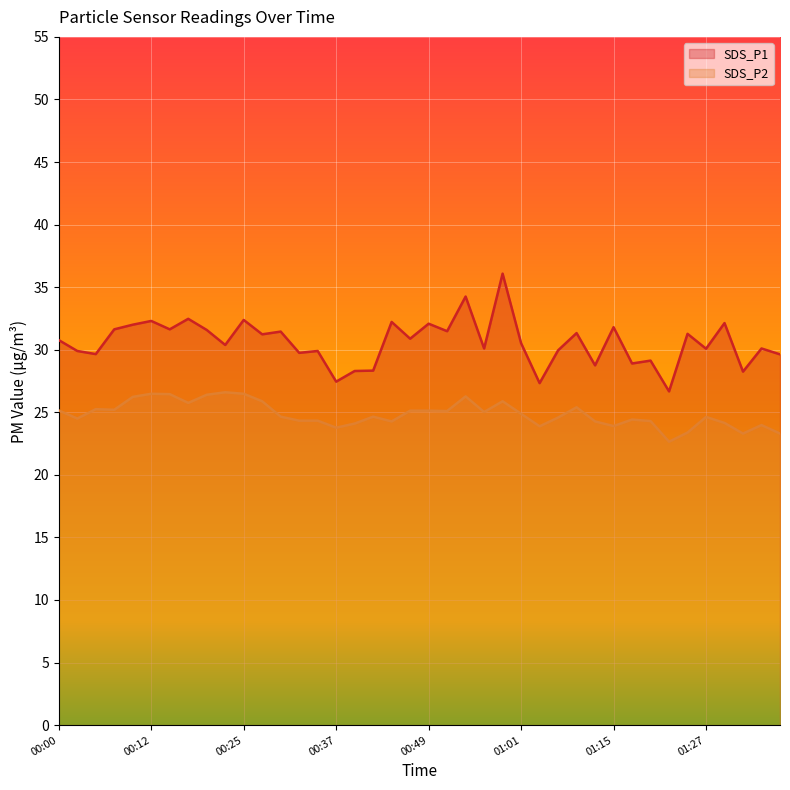

Which series has the largest range (max minus min)?

SDS_P1